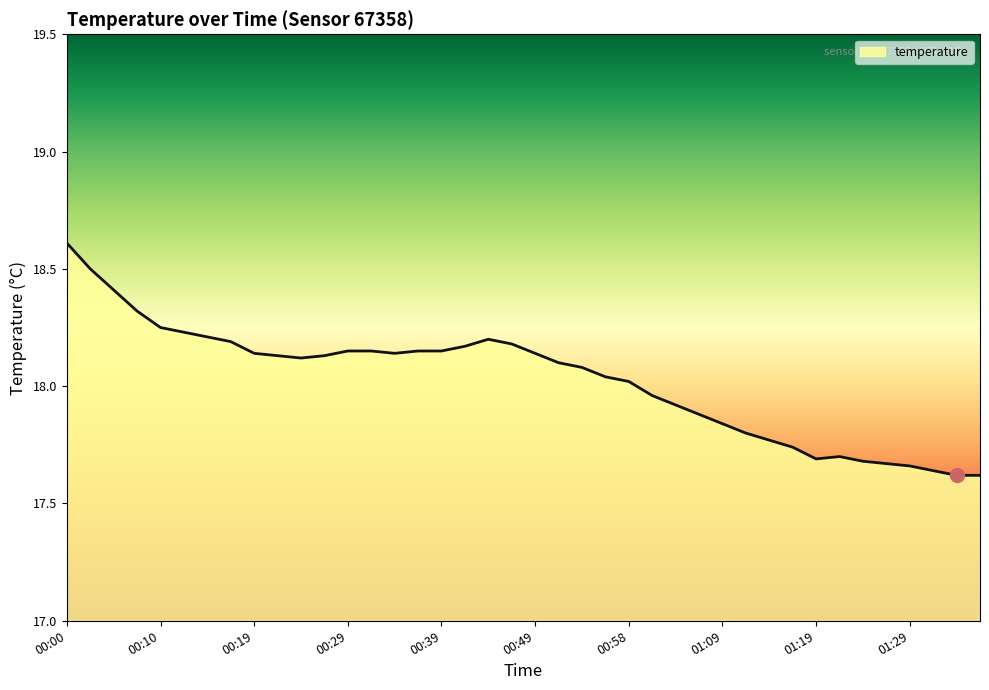

What is the difference between the maximum and minimum values?

1.0